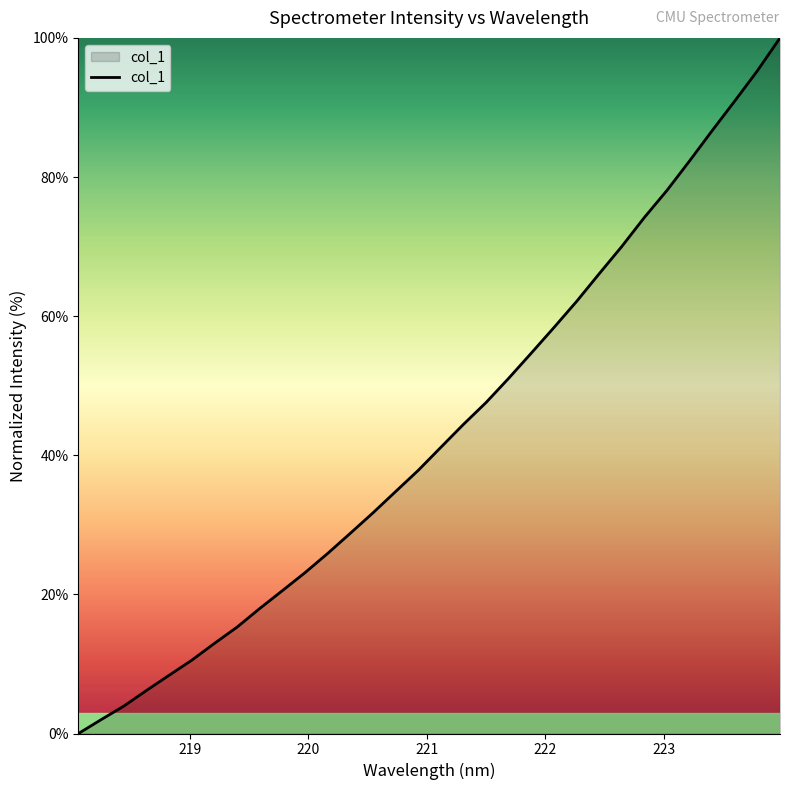

What is the maximum value shown in the chart?

100.0